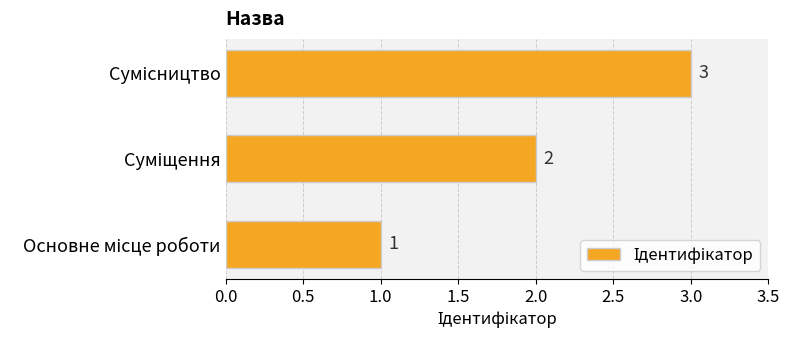

What is the sum of all values?

6